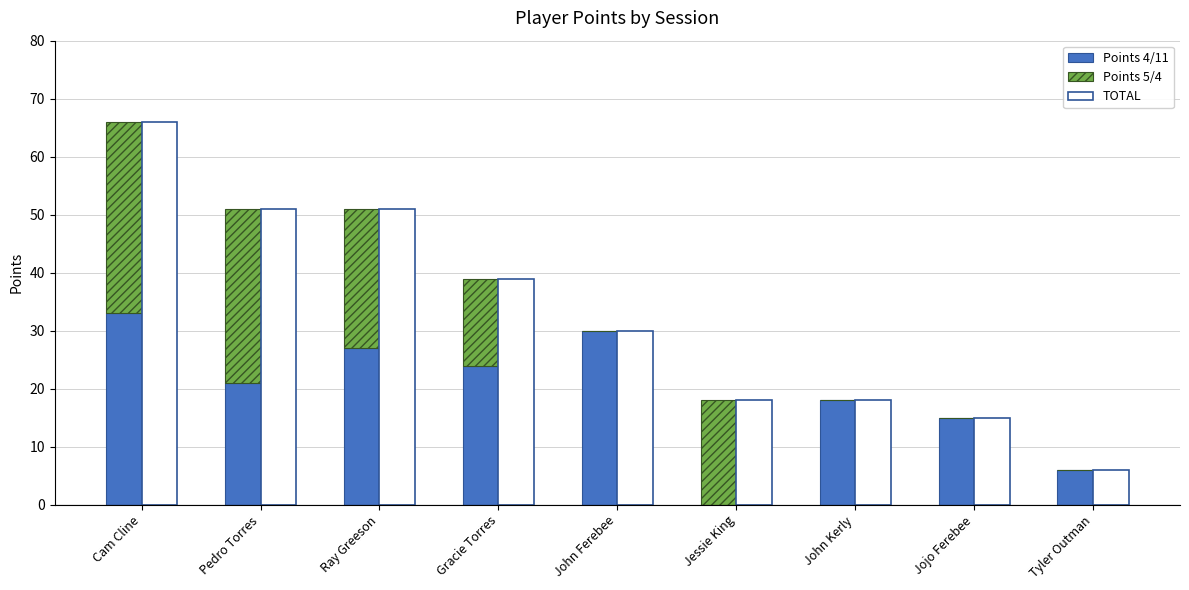

What is the difference between the second highest and minimum values in the Points 5/4 series?

30